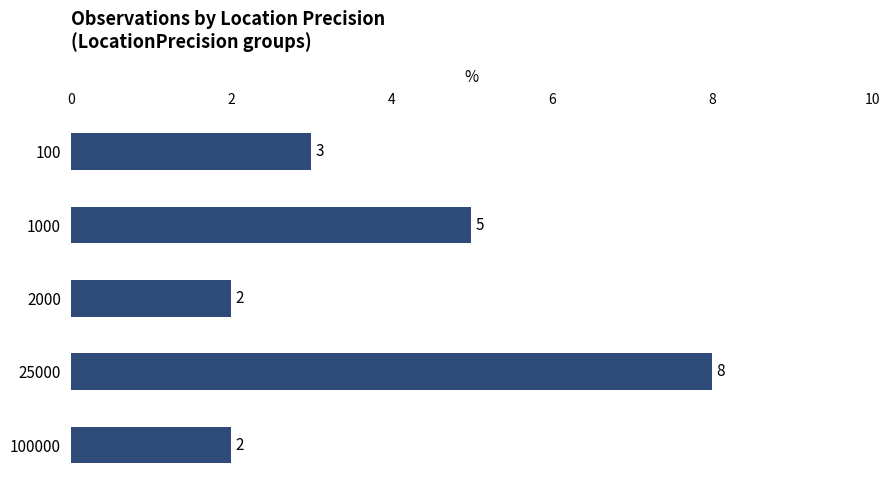

Which label corresponds to the largest value in the chart?

25000